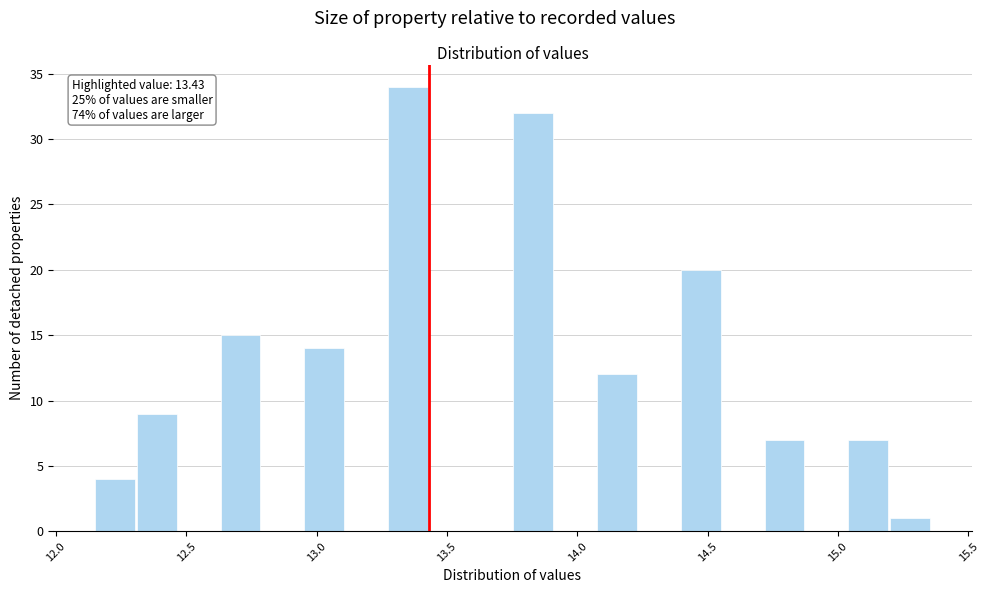

Read against the x-axis, roughly where is the centre of the tallest bar?

13.35